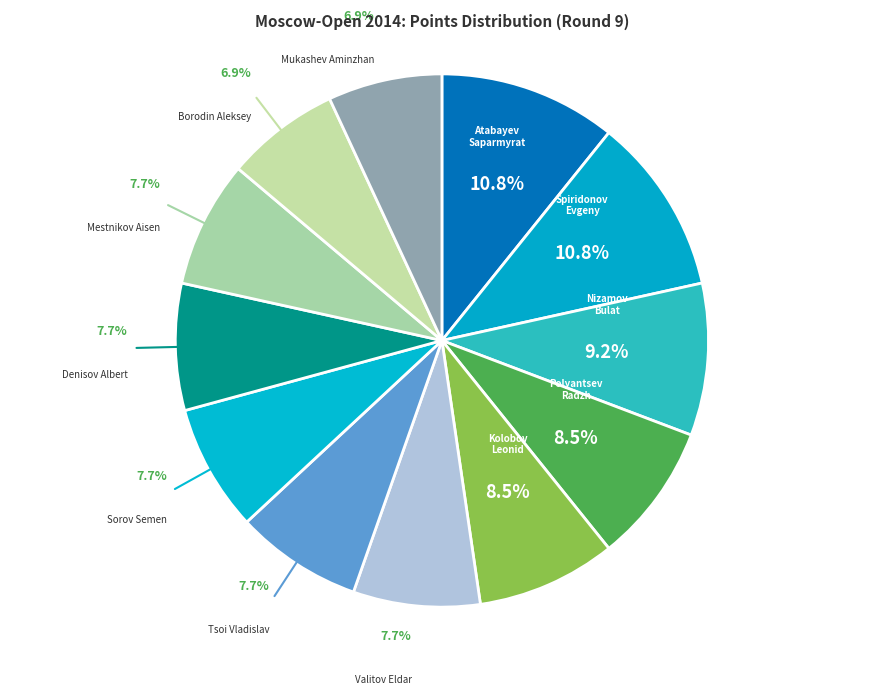

Count the number of slices in the pie.

12